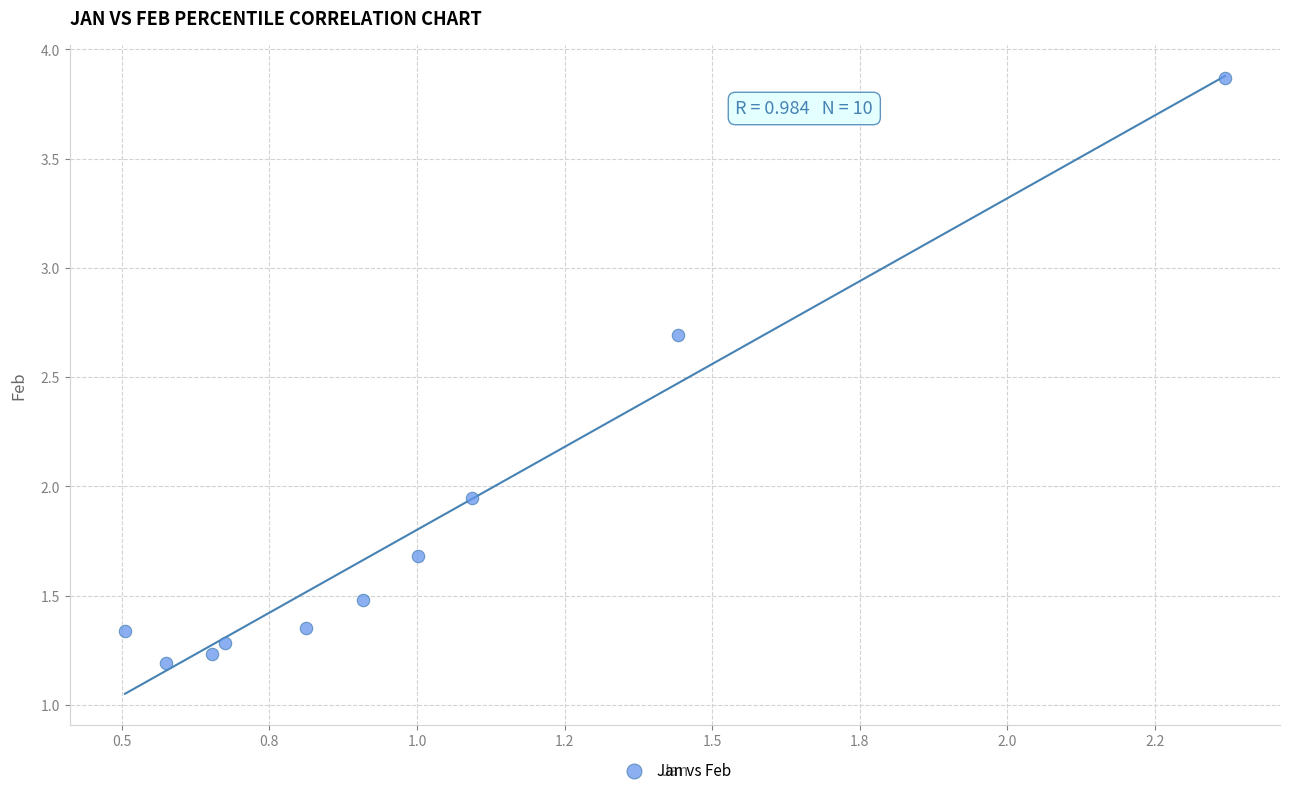

What is the average Y value?

1.8